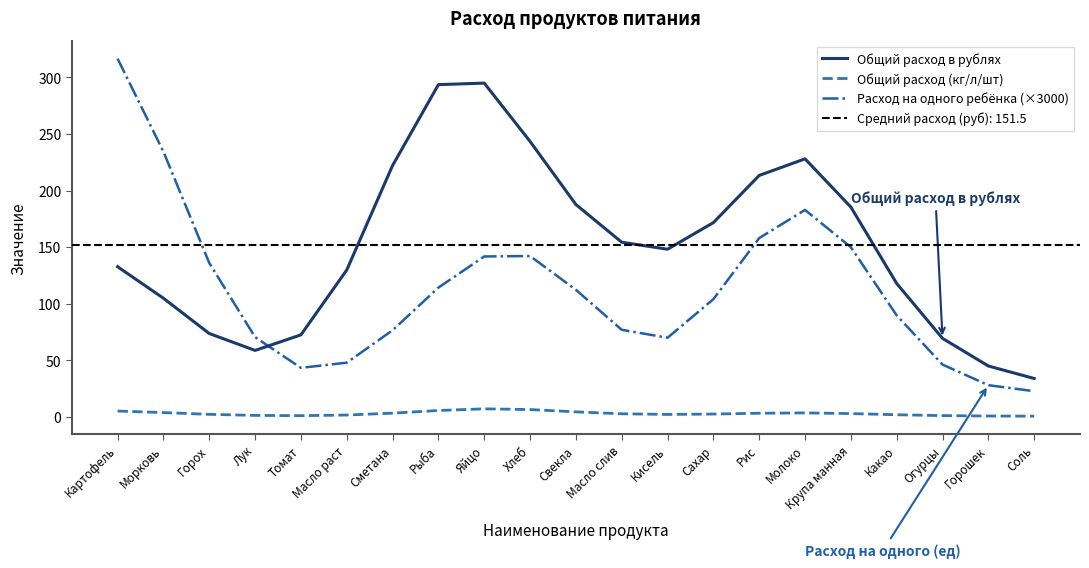

Rank the series at Масло слив from highest to lowest value.

Общий расход в рублях, Расход на одного ребёнка (×3000), Общий расход (кг/л/шт)